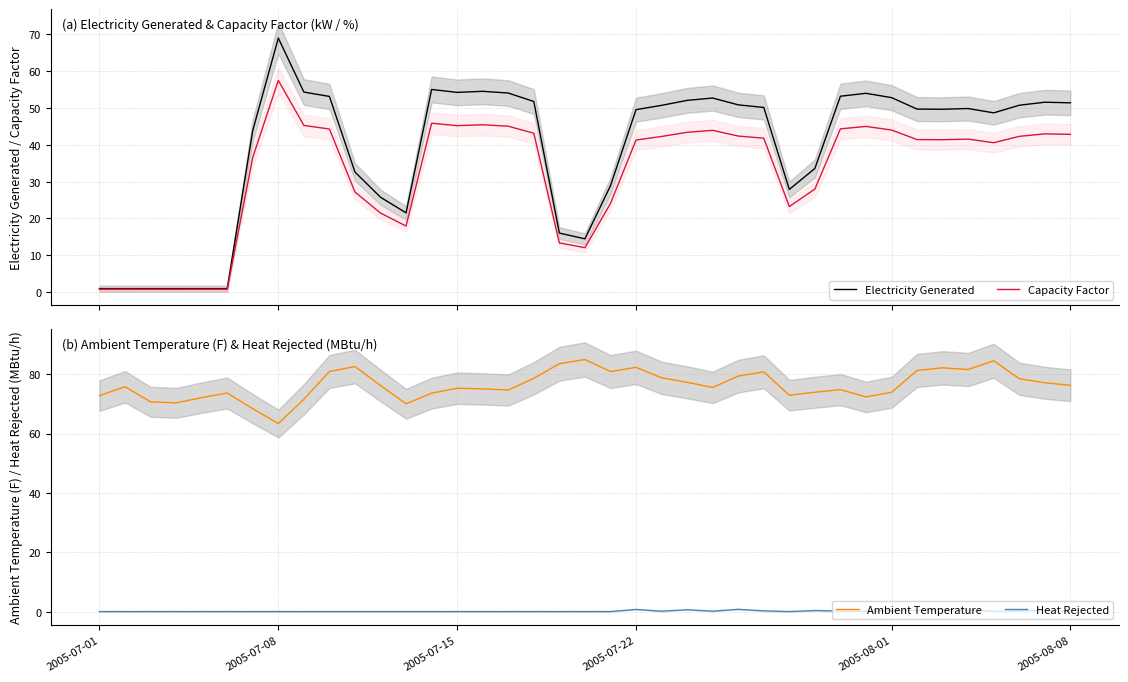

True or false: Ambient Temperature and Heat Rejected intersect in this chart.

False